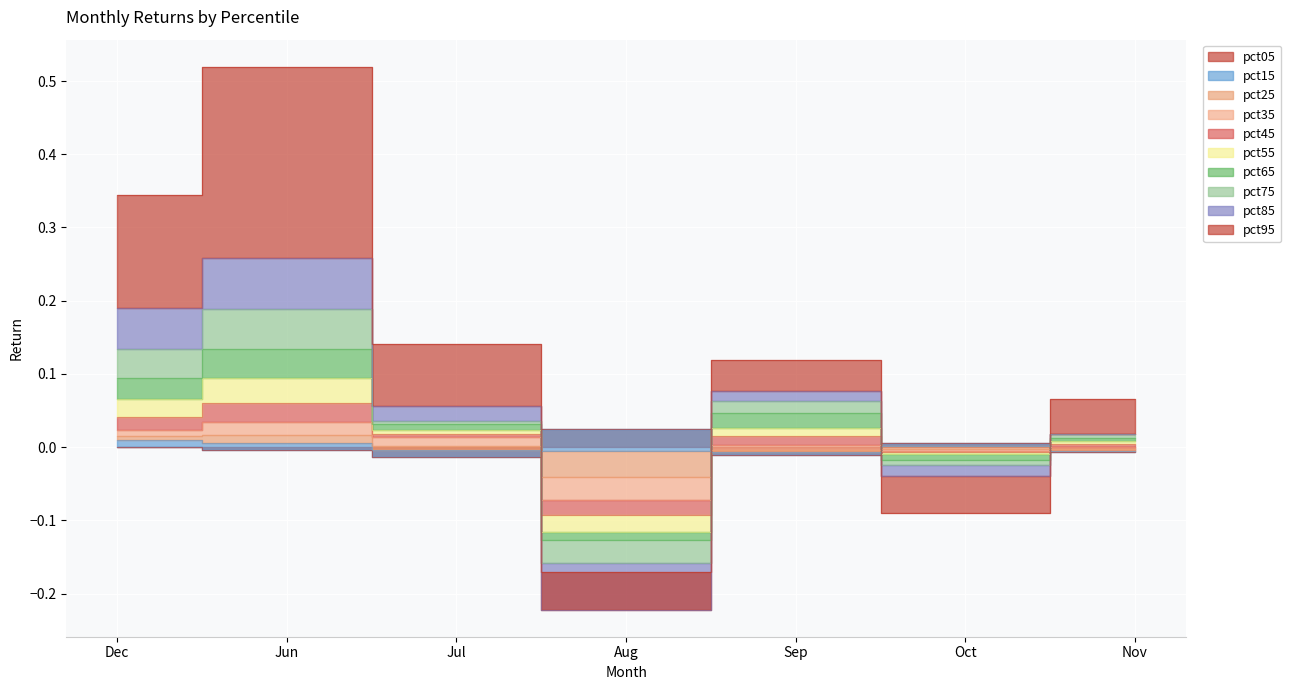

True or false: pct55 has a value of 0.2 at Jun.

False